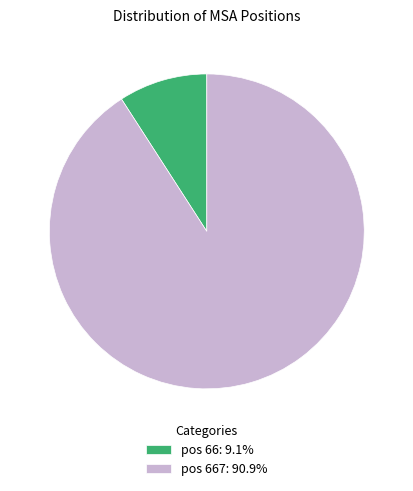

Combined, do pos 66: 9.1% and pos 667: 90.9% account for over 50%?

Yes